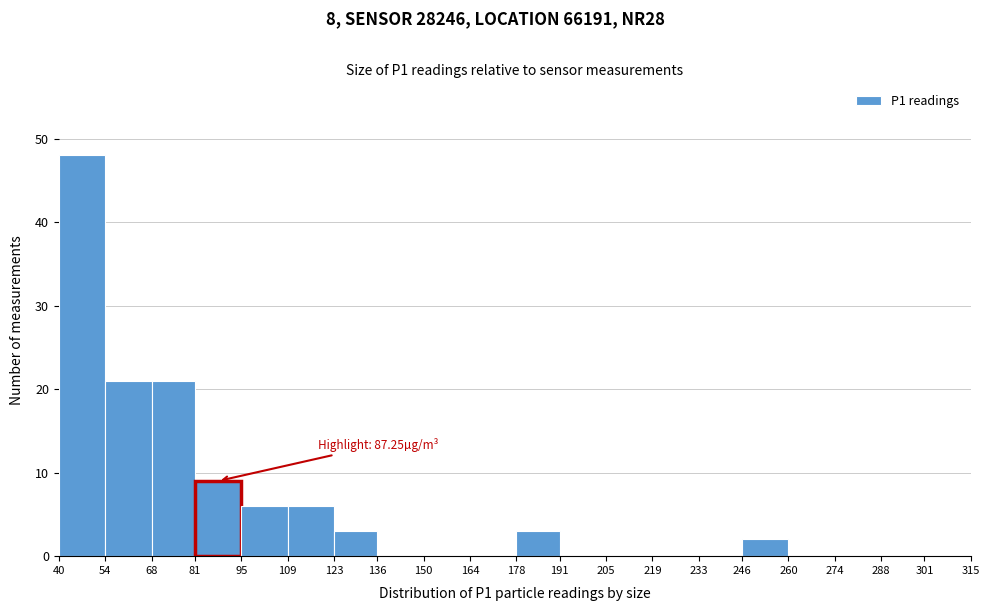

Over which range of the x-axis is the bar tallest?

40 to 54